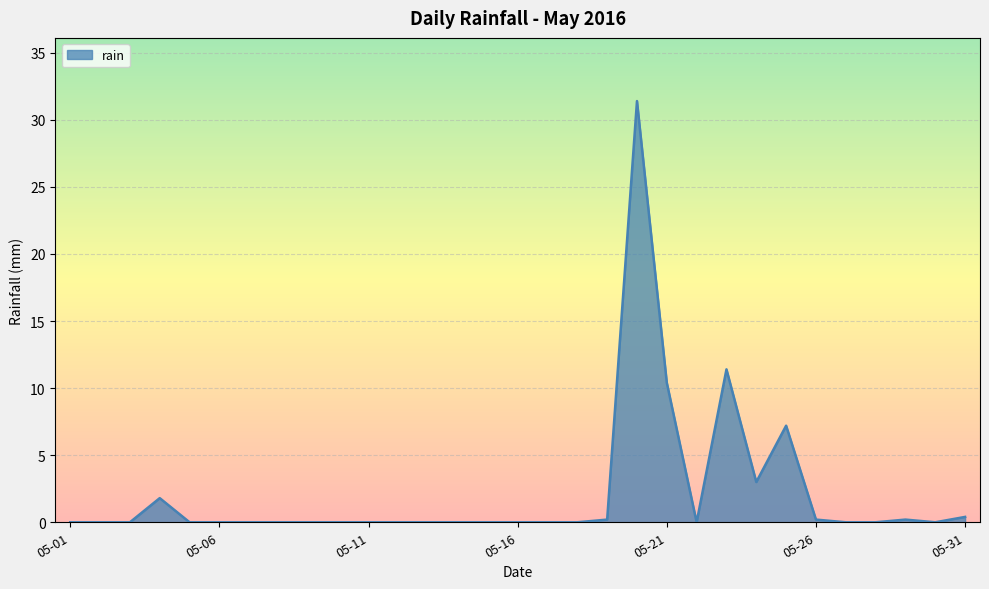

What is the maximum value shown in the chart?

31.4